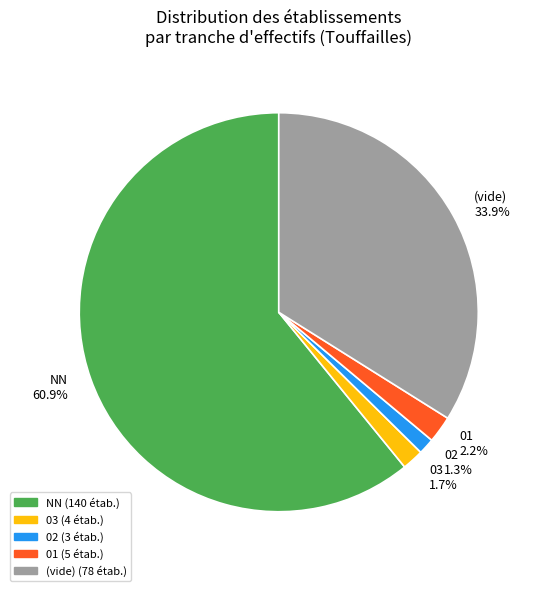

Which slice represents more than half of the pie?

NN 60.9%